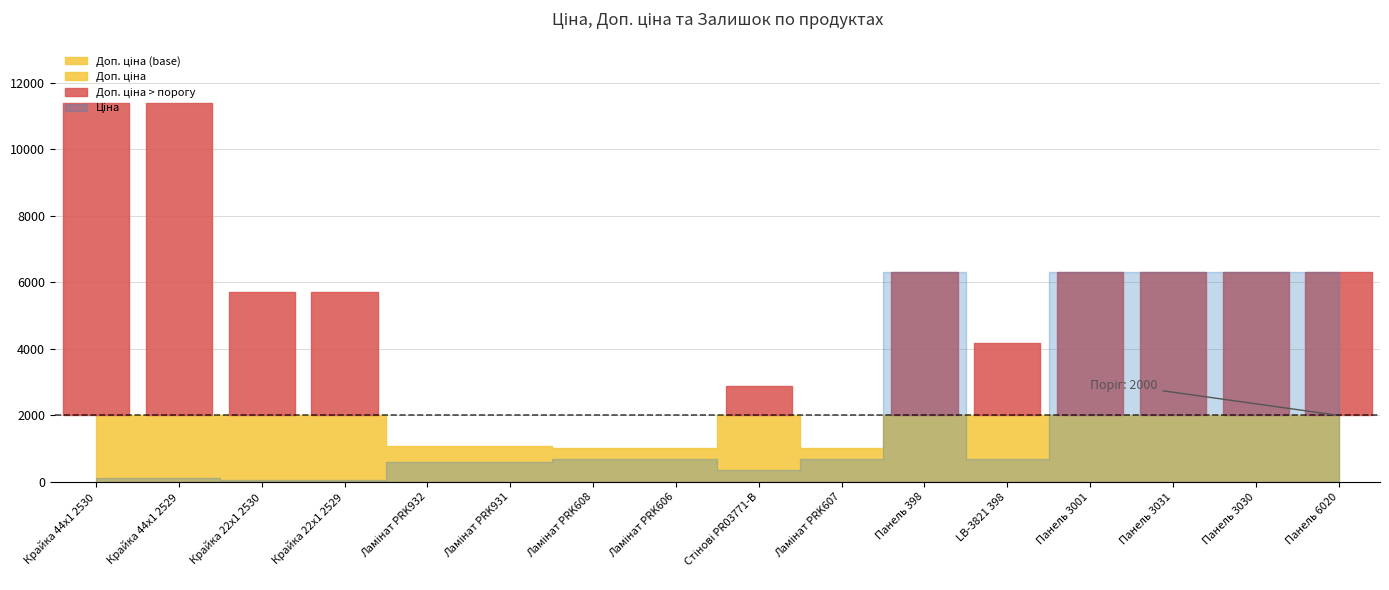

What is the difference between the Залишок values at Панель 398 and Панель 6020?

27.0